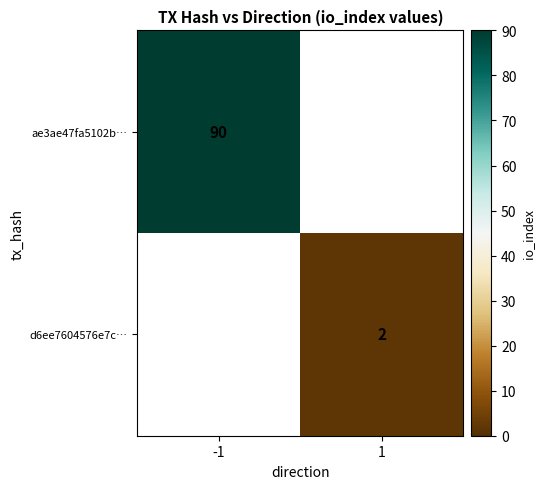

The value of ae3ae47fa5102b… at -1 is 90. True or false?

True